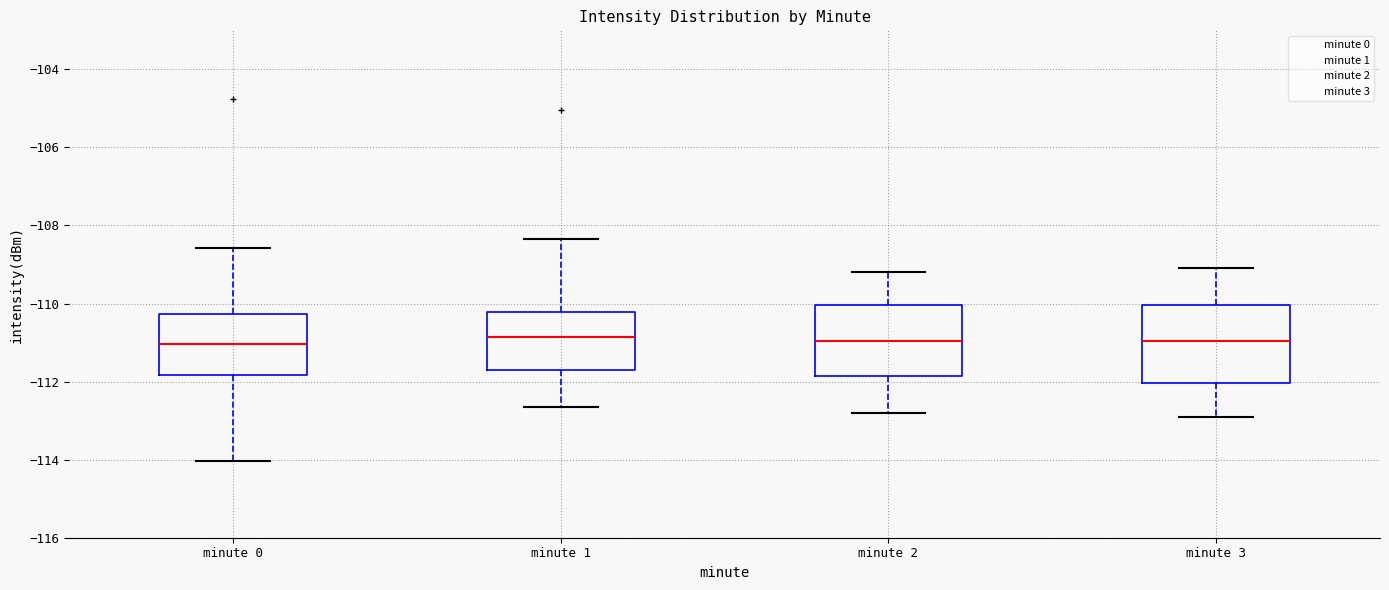

Reading left to right, read every box against the y-axis: the position of its median line, the range the box covers, and the ends of its whiskers. The values are not printed on the chart, so give them approximately, as read against the axis.

minute 0: median -111.0, box -111.8 to -110.2, whiskers -114.0 to -108.6
minute 1: median -110.8, box -111.8 to -110.2, whiskers -112.6 to -108.4
minute 2: median -111.0, box -111.8 to -110.0, whiskers -112.8 to -109.2
minute 3: median -111.0, box -112.0 to -110.0, whiskers -112.8 to -109.0